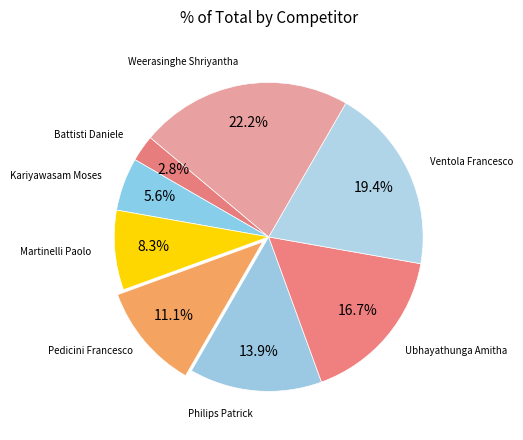

To the nearest percent, what is the average slice percentage?

12%